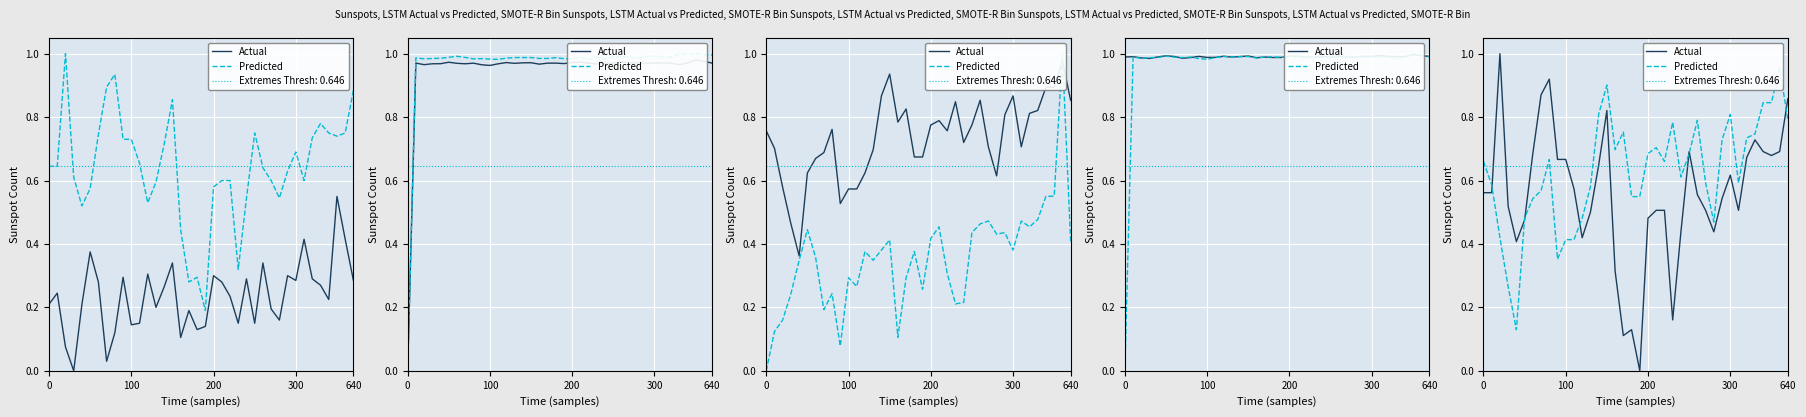

The Actual series shows 0.0 at 23. True or false?

False